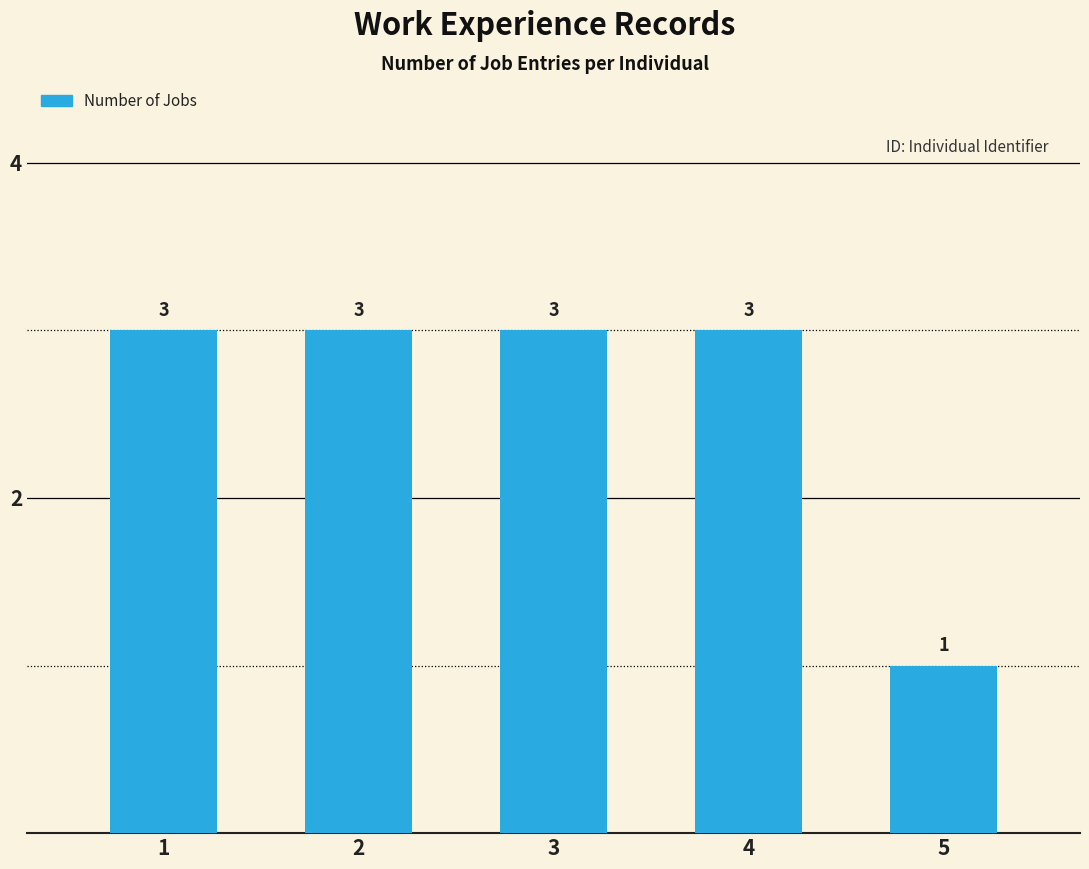

How many bars are there in total?

5